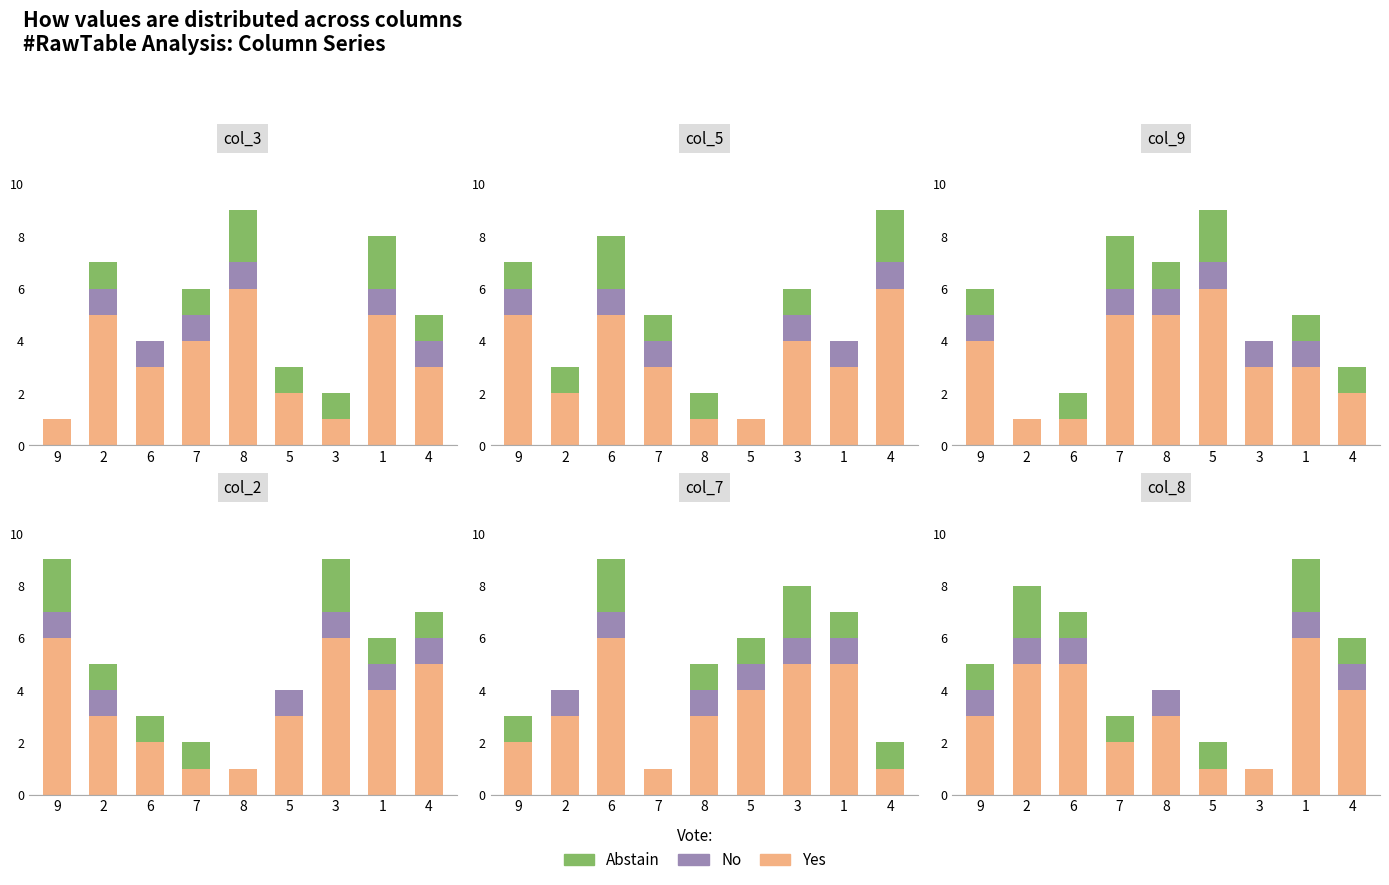

Between 3 and 4, which series saw the biggest shift?

Yes